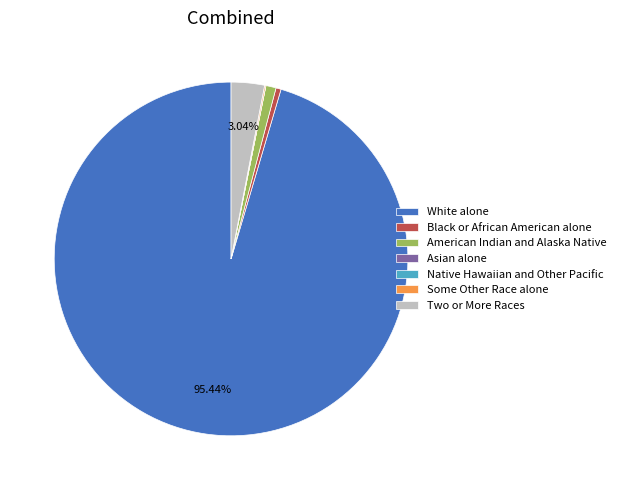

Which slice is the largest?

White alone